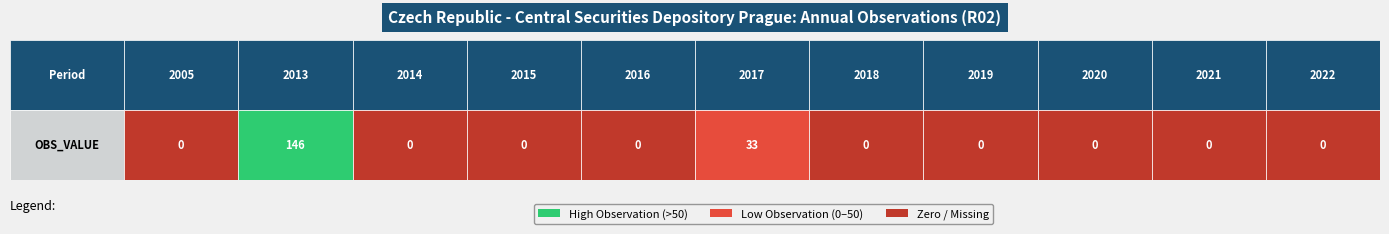

What is the average value?

16